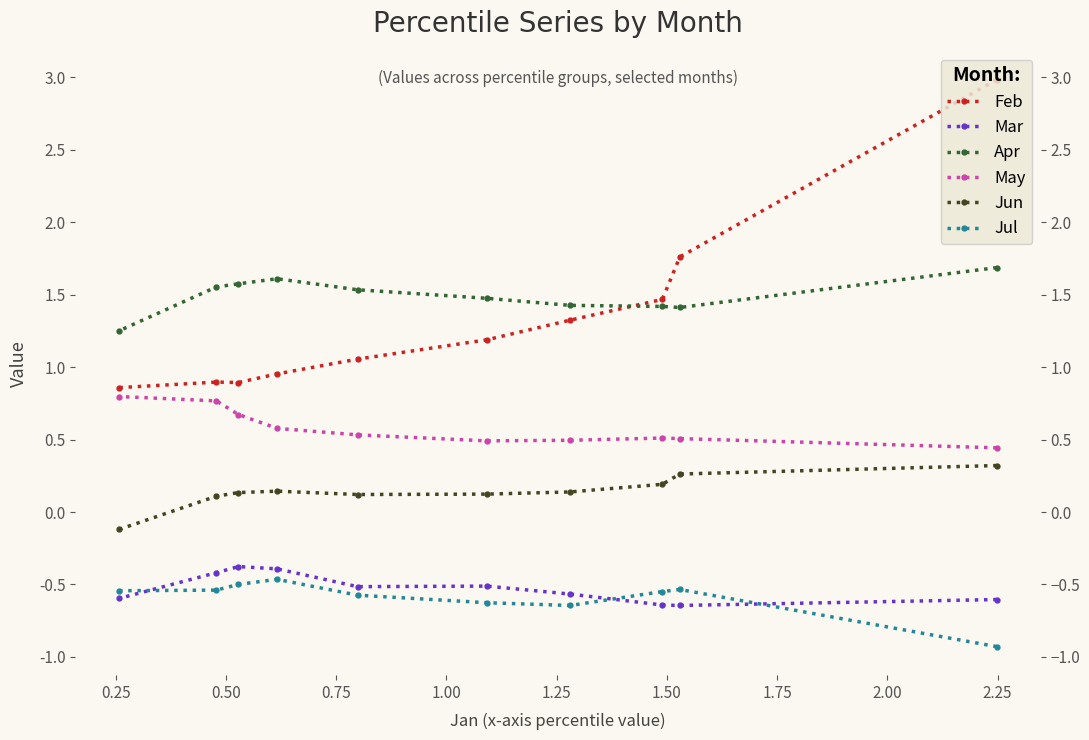

True or false: Mar and May cross at least once.

False